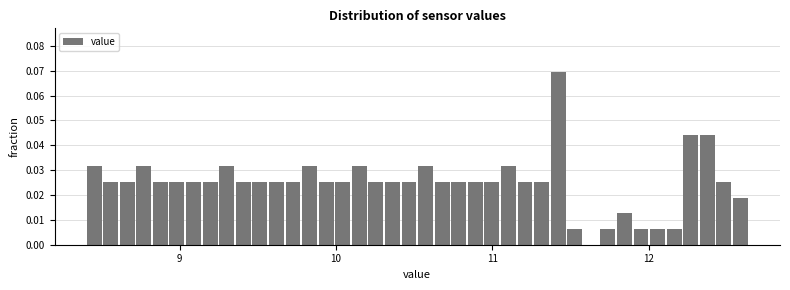

Read against the x-axis, roughly where is the centre of the tallest bar?

11.4